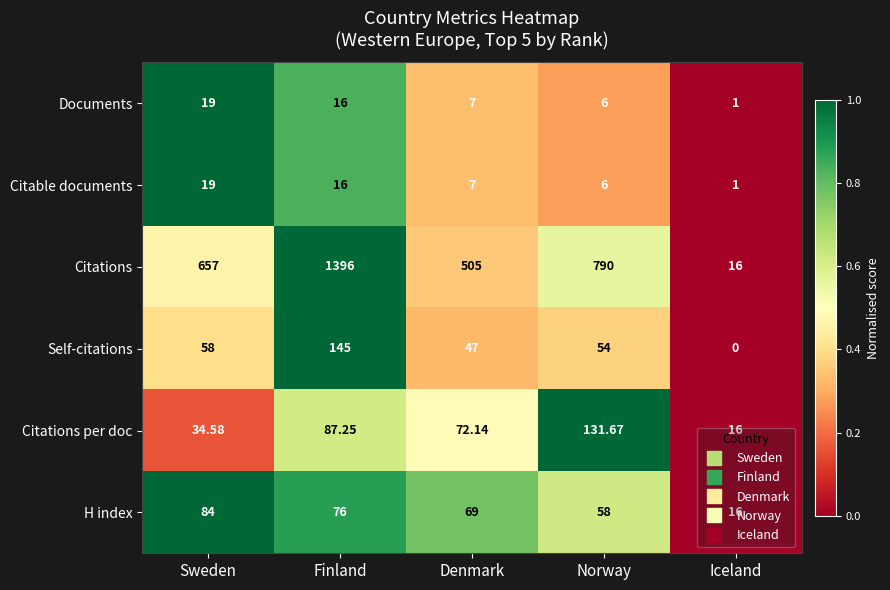

At which category is the sum across all series the highest?

Finland